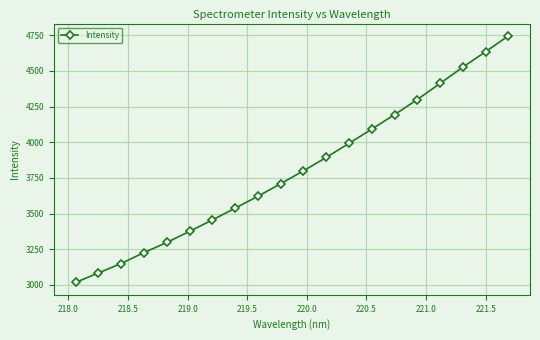

True or false: there are more than 2 points higher than both neighbors.

False